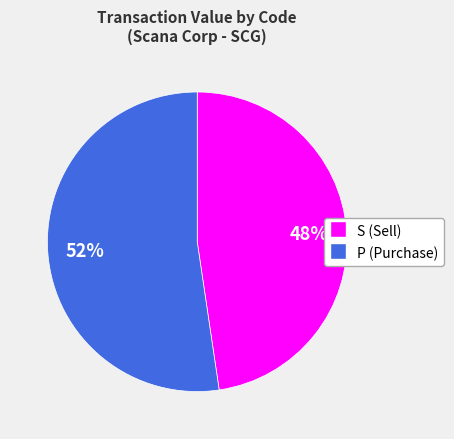

Approximately how many times larger is the value at P compared to S?

1.1